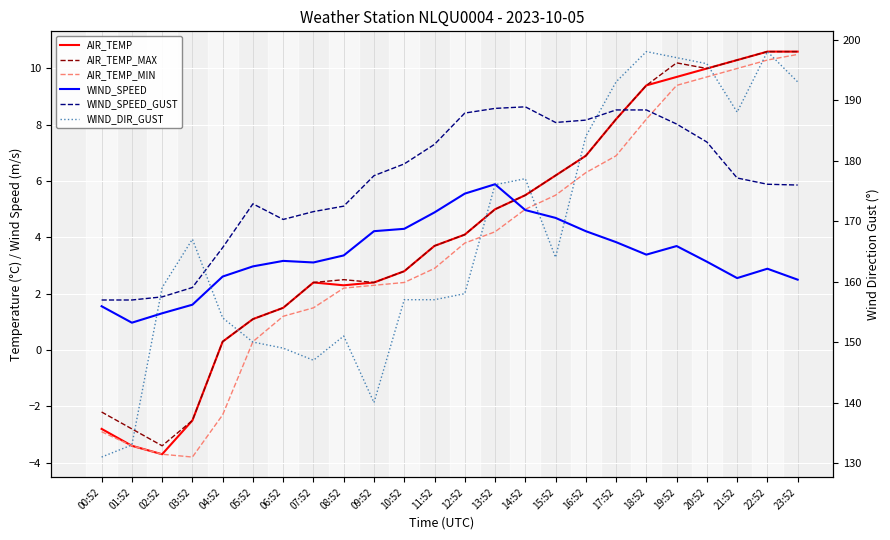

Which series has the largest range (max minus min)?

WIND_DIR_GUST